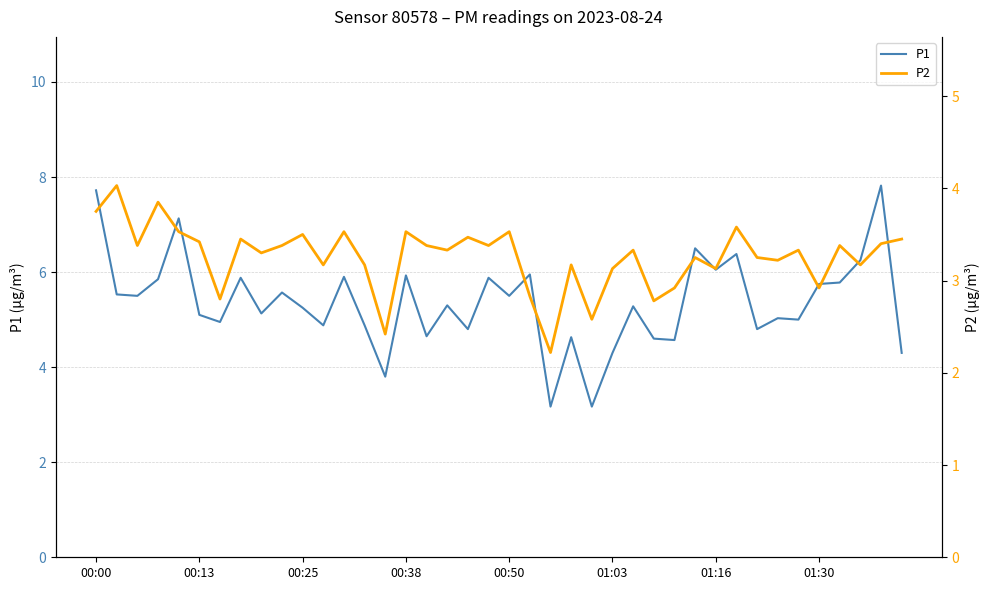

Reading left to right, extract all data points from this chart.

P1: 7.7	5.5	5.5	5.8	7.1	5.1	5.0	5.9	5.1	5.6	5.2	4.9	5.9	4.9	3.8	5.9	4.7	5.3	4.8	5.9	5.5	6.0	3.2	4.6	3.2	4.3	5.3	4.6	4.6	6.5	6.0	6.4	4.8	5.0	5.0	5.8	5.8	6.2	7.8	4.3
P2: 3.8	4.0	3.4	3.9	3.5	3.4	2.8	3.5	3.3	3.4	3.5	3.2	3.5	3.2	2.4	3.5	3.4	3.3	3.5	3.4	3.5	2.8	2.2	3.2	2.6	3.1	3.3	2.8	2.9	3.2	3.1	3.6	3.2	3.2	3.3	2.9	3.4	3.2	3.4	3.5